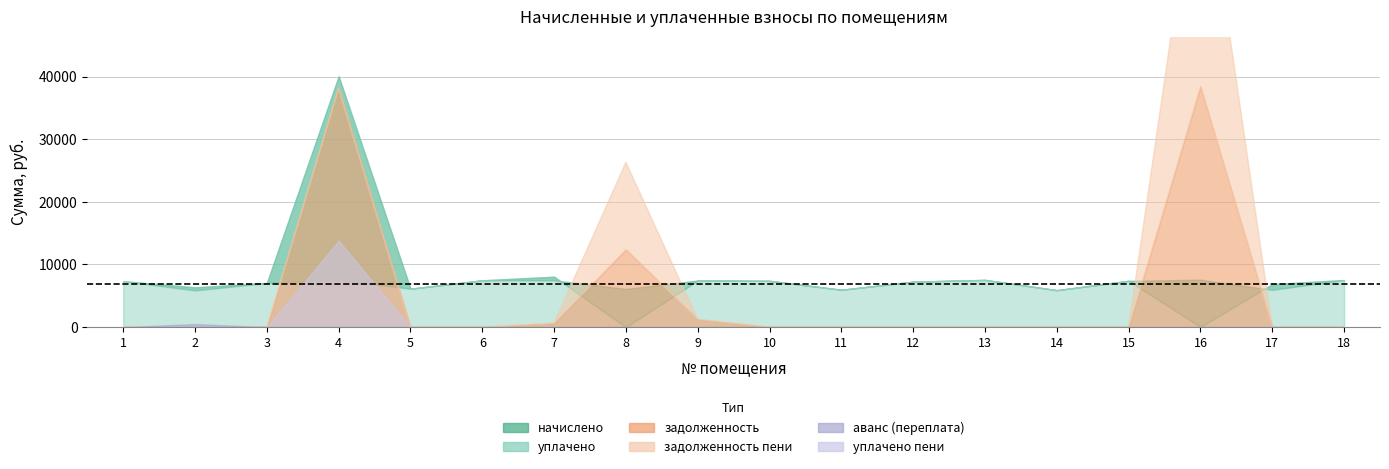

What is the spread (max minus min) of values at 13?

7534.8